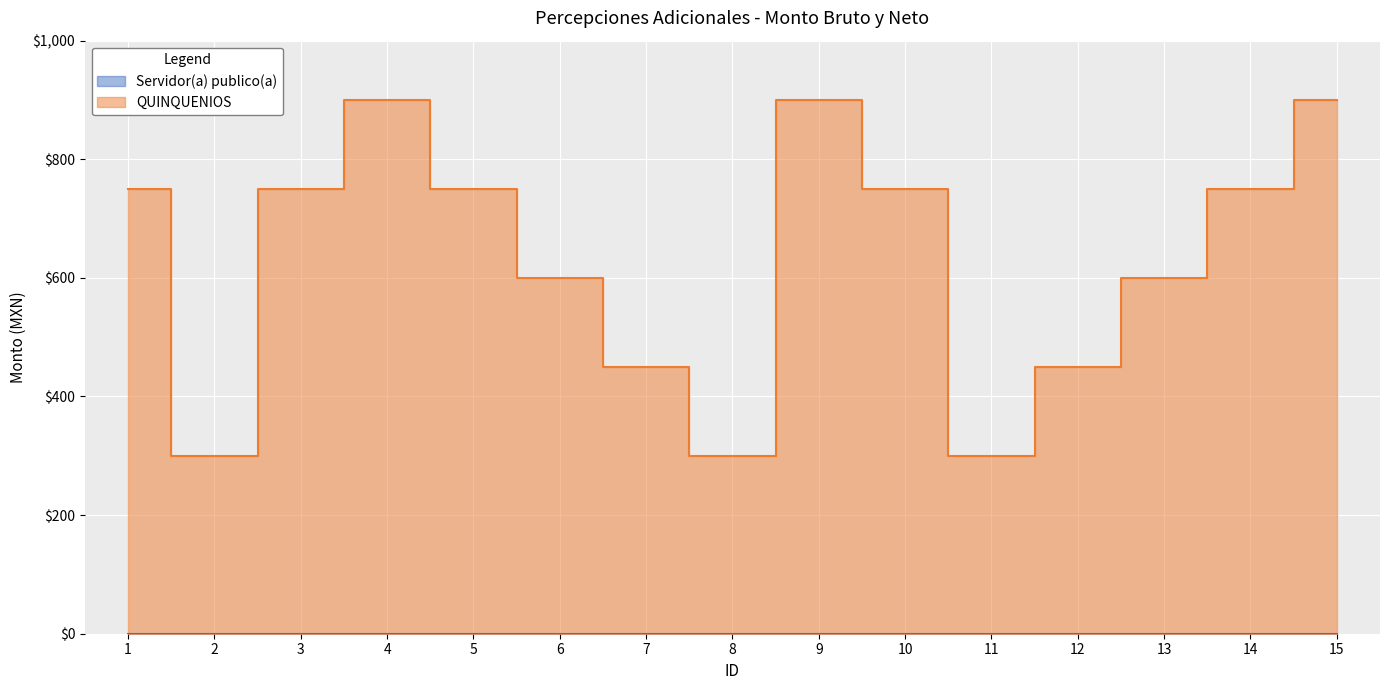

Reading left to right, extract all data points from this chart.

750	300	750	900	750	600	450	300	900	750	300	450	600	750	900